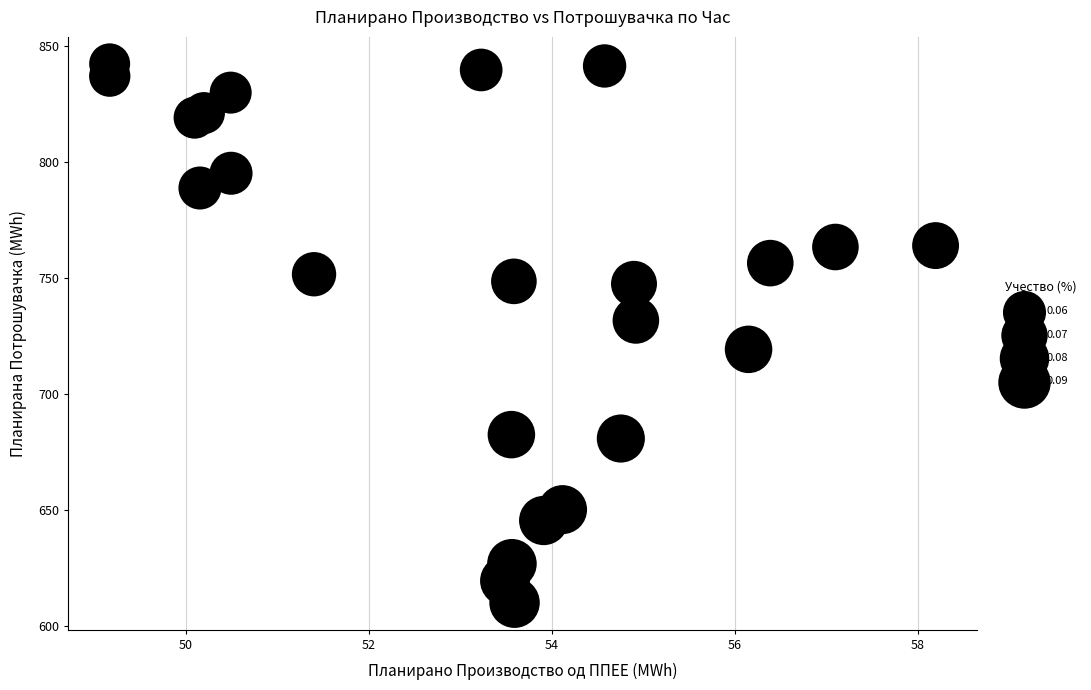

What is the range of X values (max minus min)?

9.0